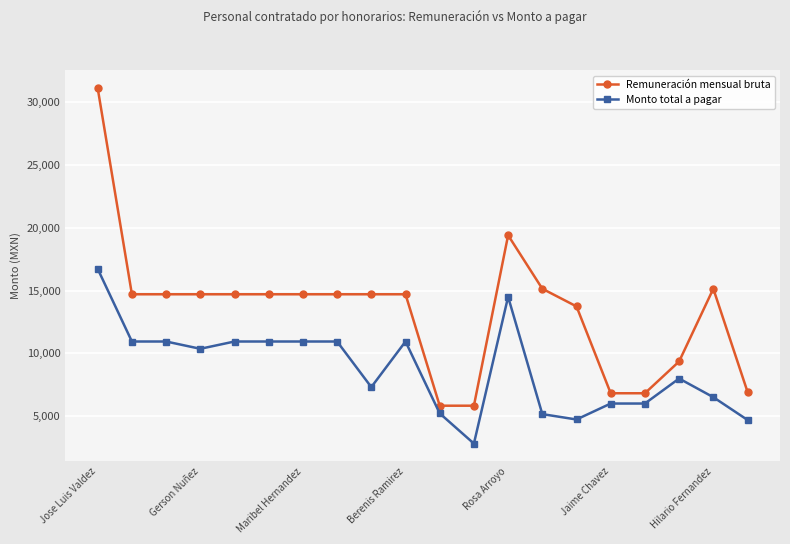

Which series has the widest spread of values?

Remuneración mensual bruta